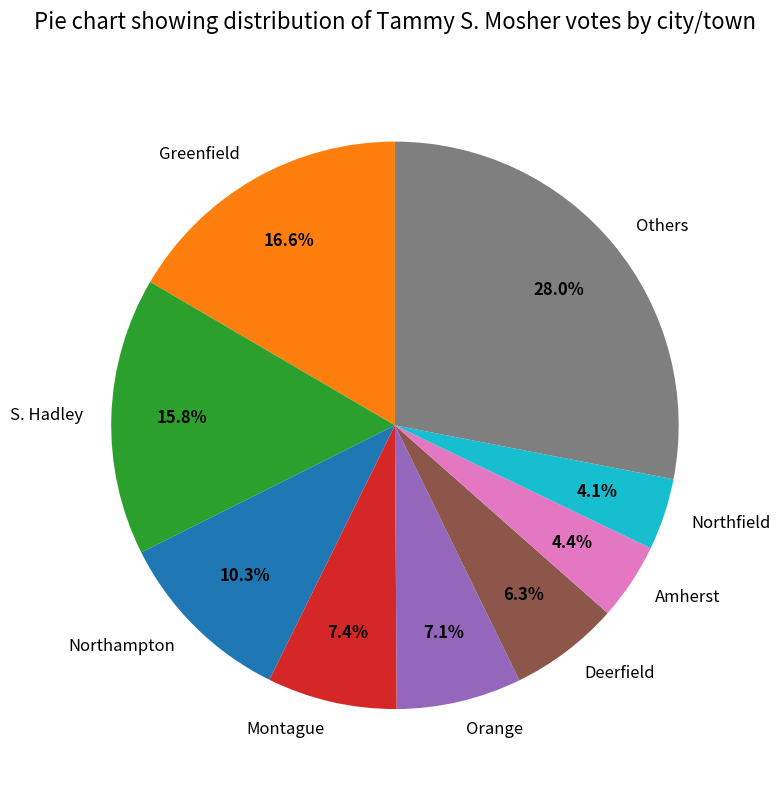

Count the number of slices in the pie.

9